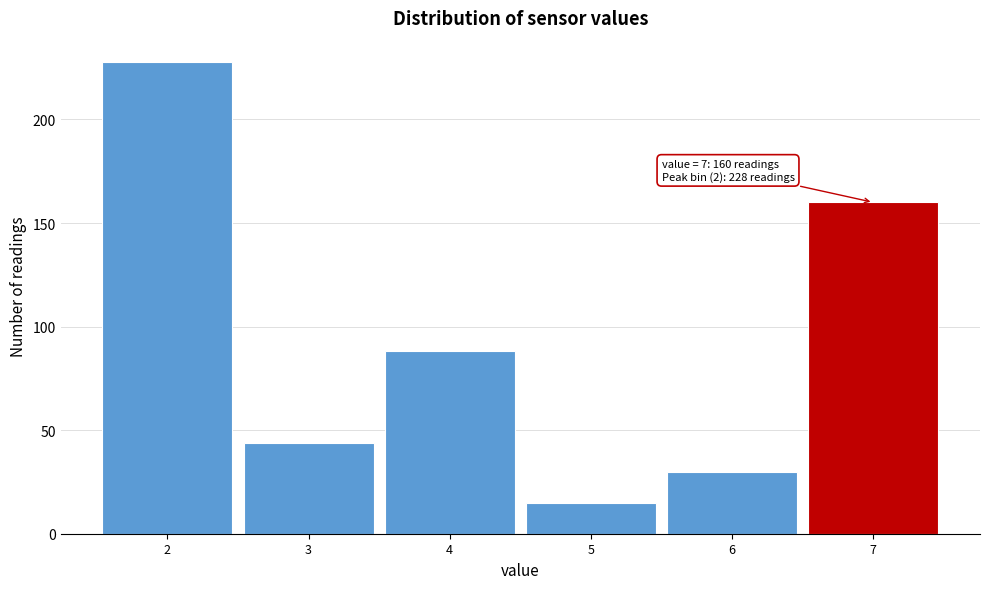

Over which range of the x-axis is the bar tallest?

1.5 to 2.5